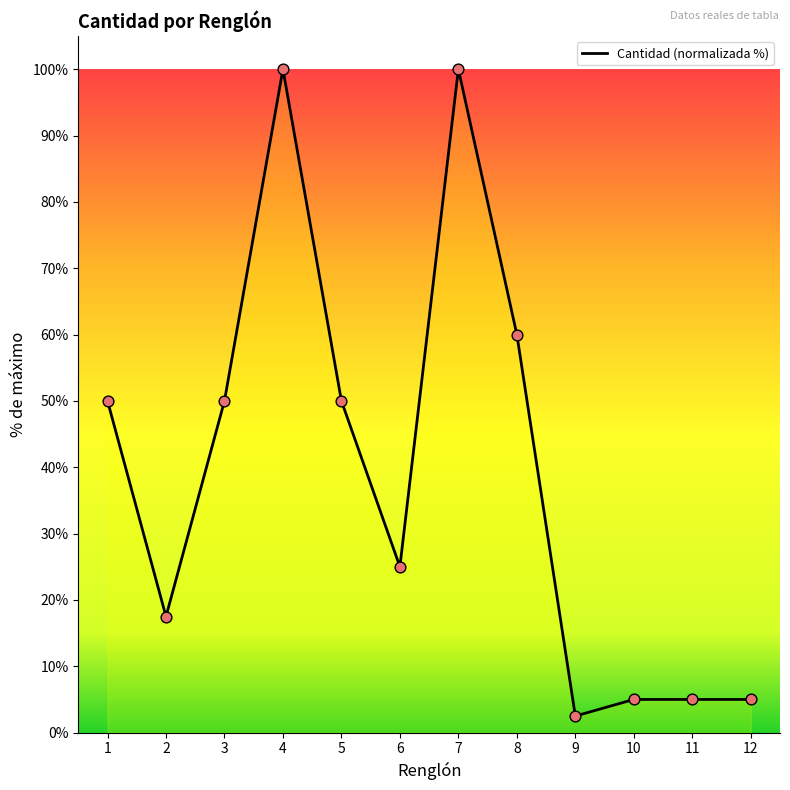

Approximately how many times larger is the value at 2 compared to 8?

0.3